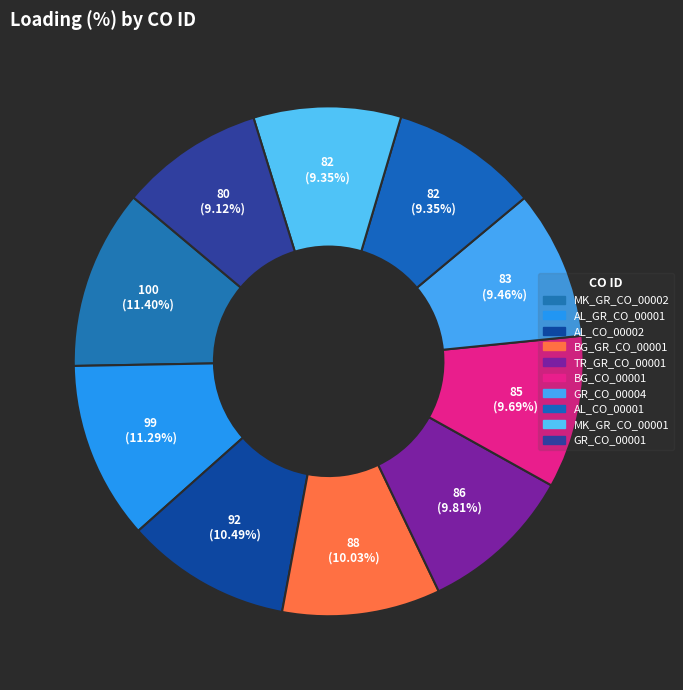

Count the number of slices in the pie.

10